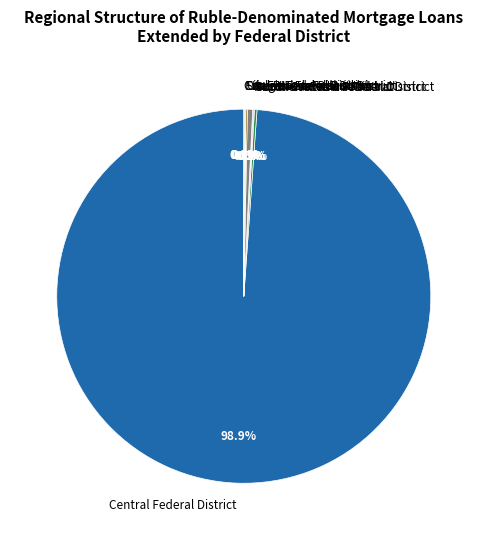

Which category has the biggest portion of the pie?

Central Federal District